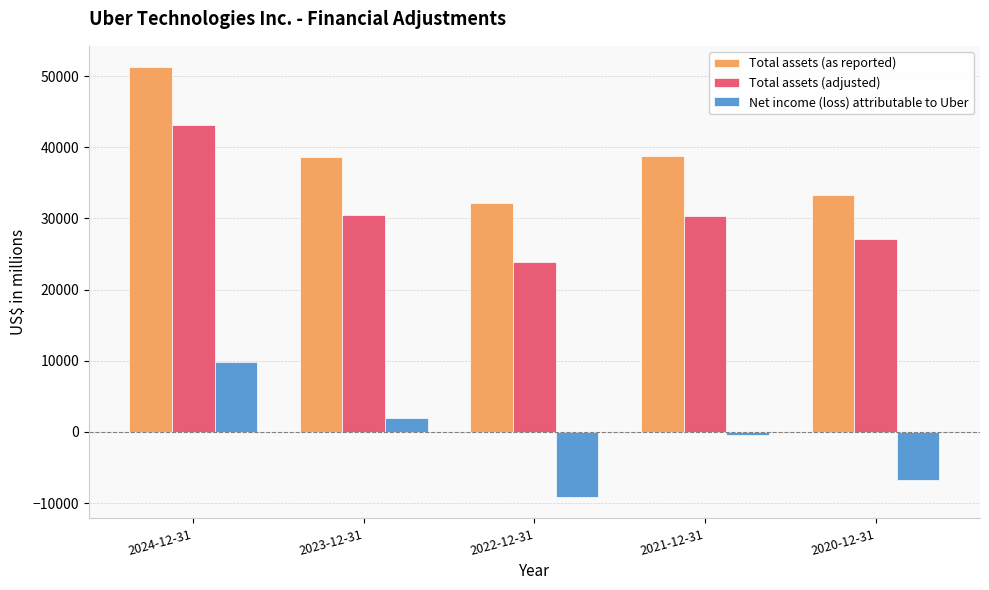

What is the sum of the Net income (loss) attributable to Uber values at 2020-12-31 and 2023-12-31?

-4881